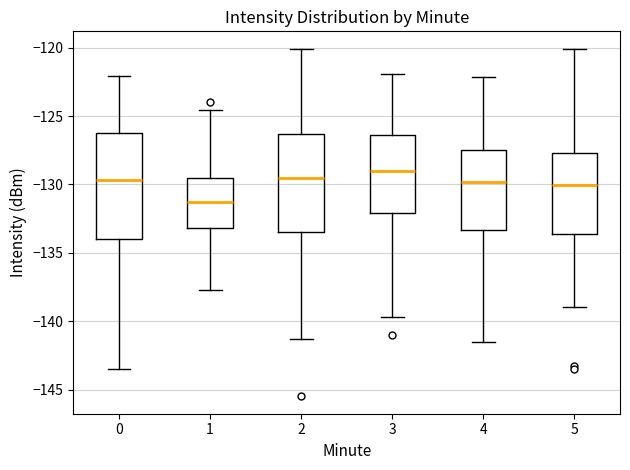

Where is the lower edge of the box at x = 1 on the y-axis? The values are not printed on the chart, so give them approximately, as read against the axis.

-133.0